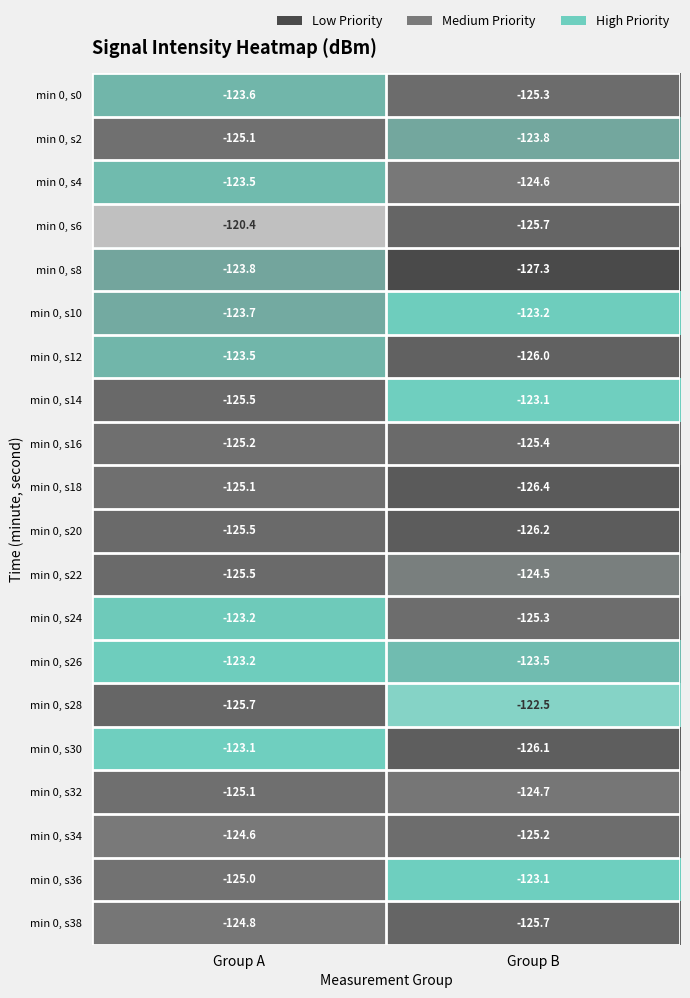

What is the total value across all series at Group B?

-2497.6